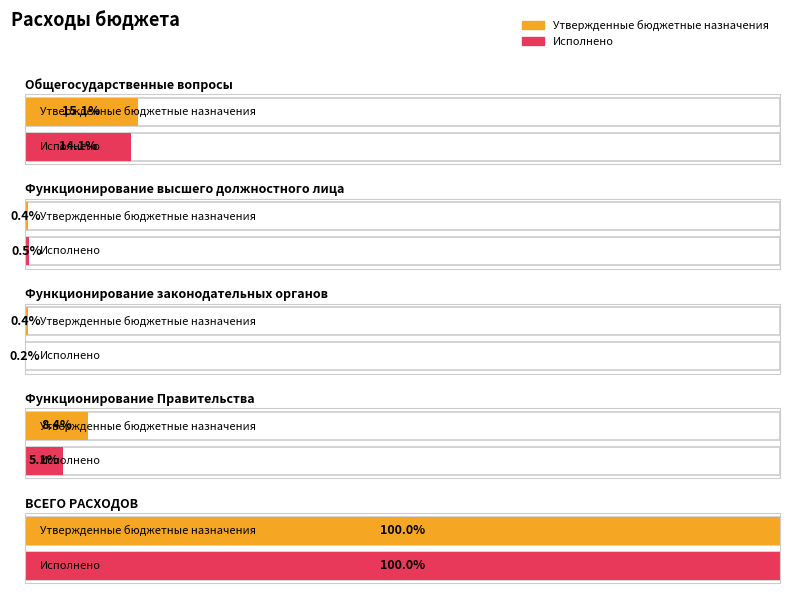

What is the sum of all Утвержденные бюджетные назначения values?

586124042.0